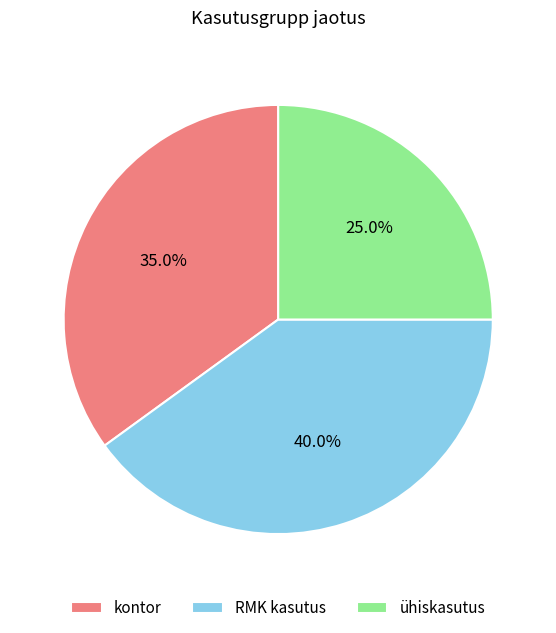

Between ühiskasutus and RMK kasutus, which is larger?

RMK kasutus